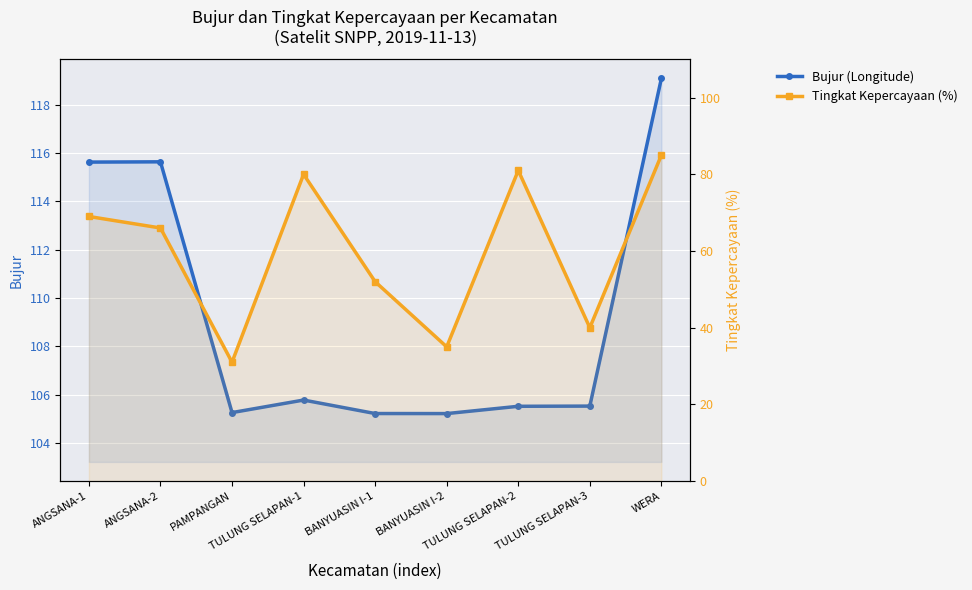

At how many categories does at least one series exceed 69?

9